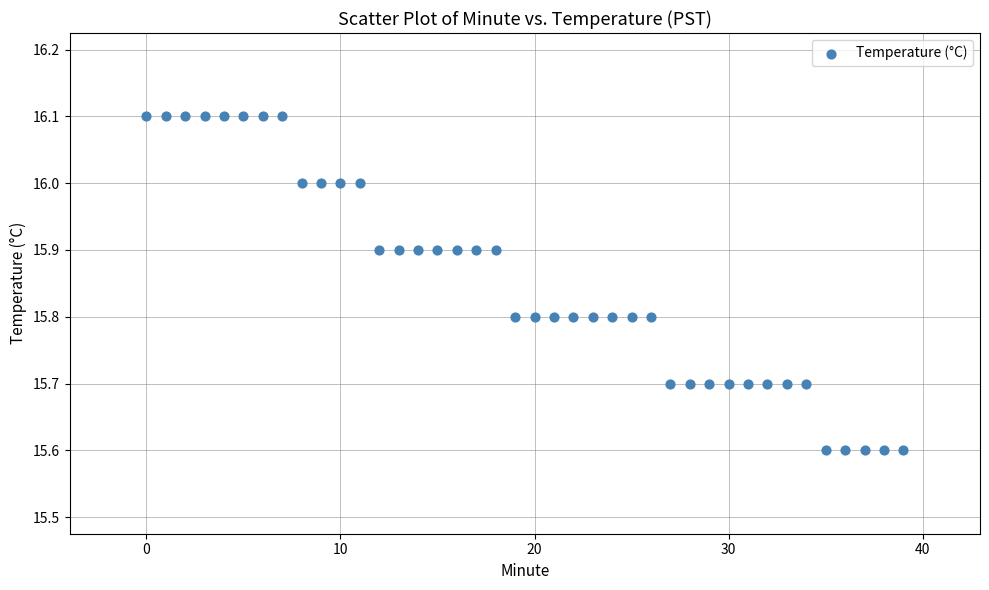

What is the range of Y values (max minus min)?

0.5